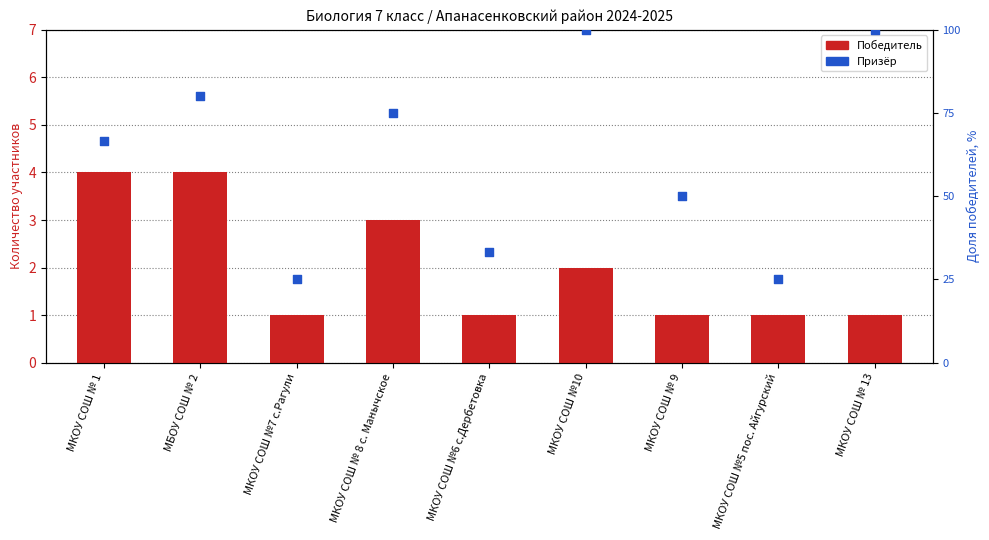

Which series reaches the maximum Y coordinate?

Призёр